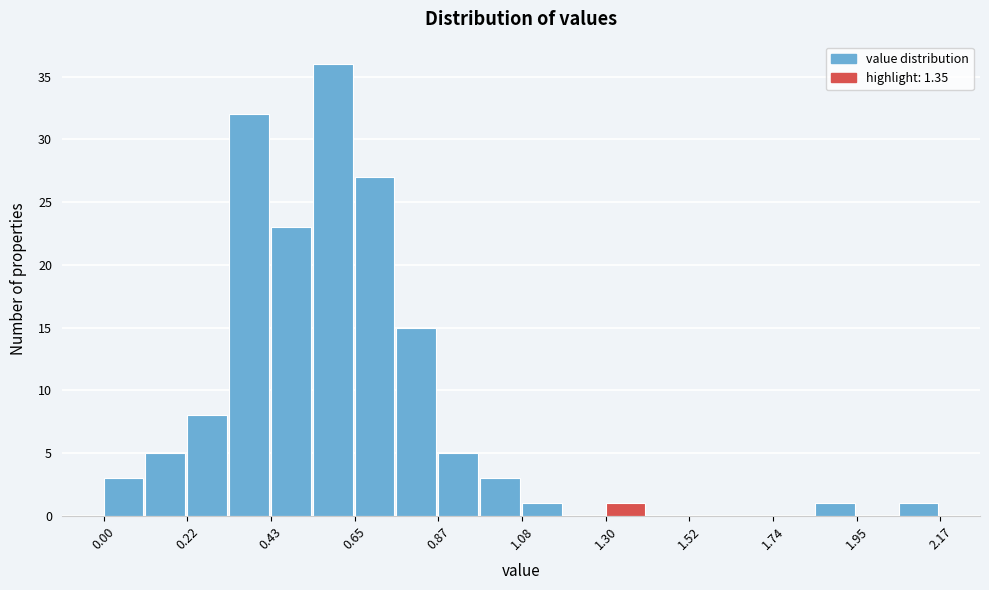

Around what value on the x-axis is the tallest bar? Give the approximate position of its centre, as read against the axis.

0.60